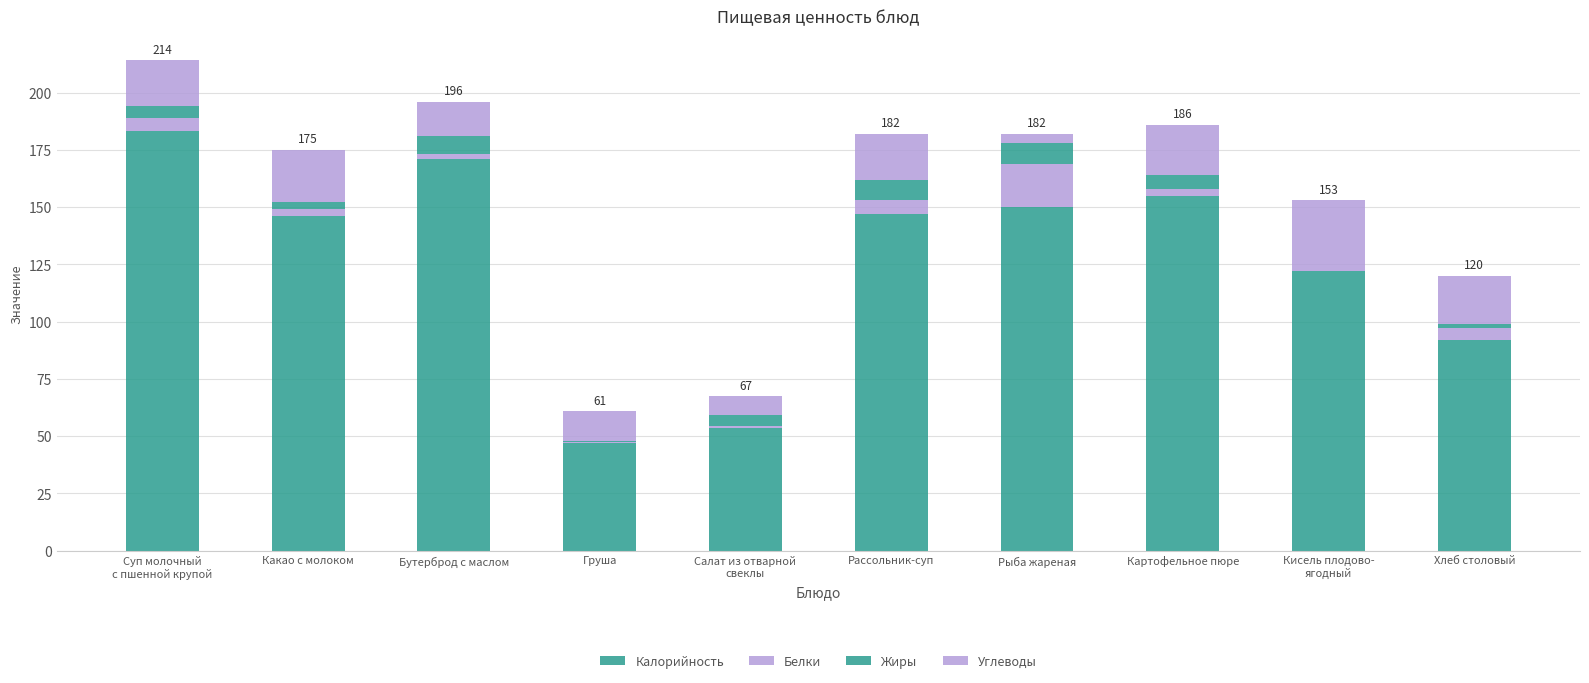

How many data points does each series have?

10